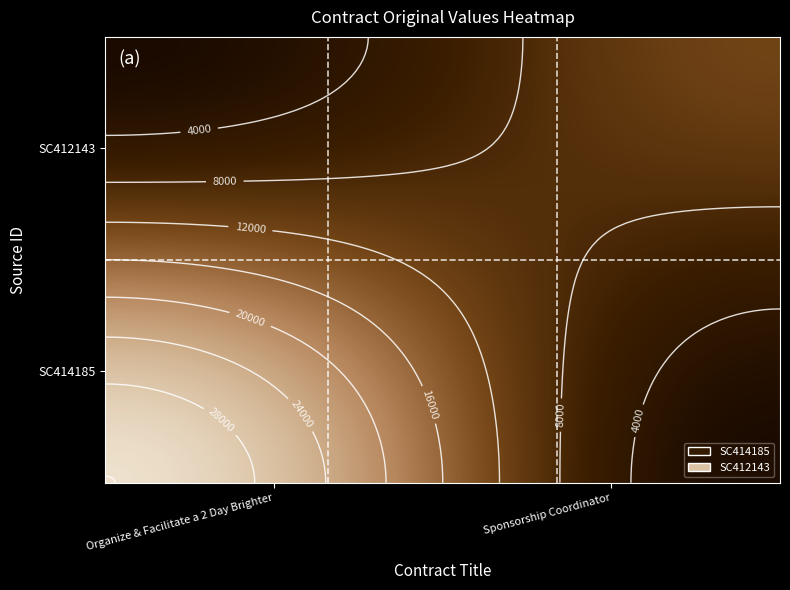

At Sponsorship Coordinator, list the series in order from largest to smallest.

SC412143, SC414185